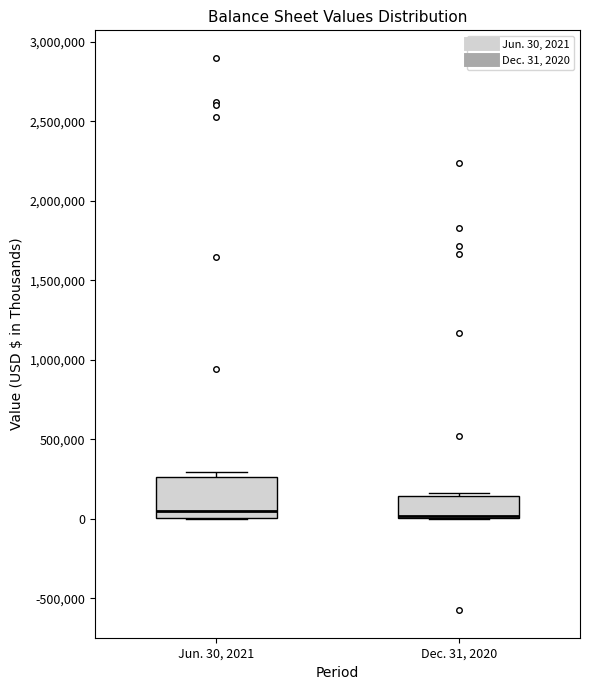

Which box is the tallest, from its lower edge to its upper edge?

Jun. 30, 2021